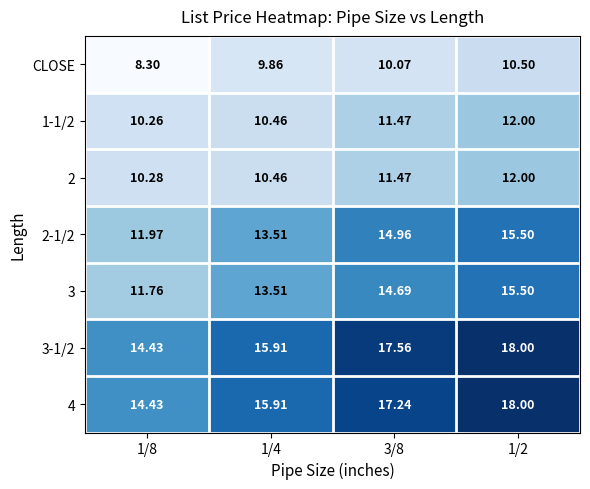

Reading left to right, list all the values displayed in this chart.

CLOSE: 1/8=8.3	1/4=9.9	3/8=10.1	1/2=10.5
1-1/2: 1/8=10.3	1/4=10.5	3/8=11.5	1/2=12.0
2: 1/8=10.3	1/4=10.5	3/8=11.5	1/2=12.0
2-1/2: 1/8=12.0	1/4=13.5	3/8=15.0	1/2=15.5
3: 1/8=11.8	1/4=13.5	3/8=14.7	1/2=15.5
3-1/2: 1/8=14.4	1/4=15.9	3/8=17.6	1/2=18.0
4: 1/8=14.4	1/4=15.9	3/8=17.2	1/2=18.0